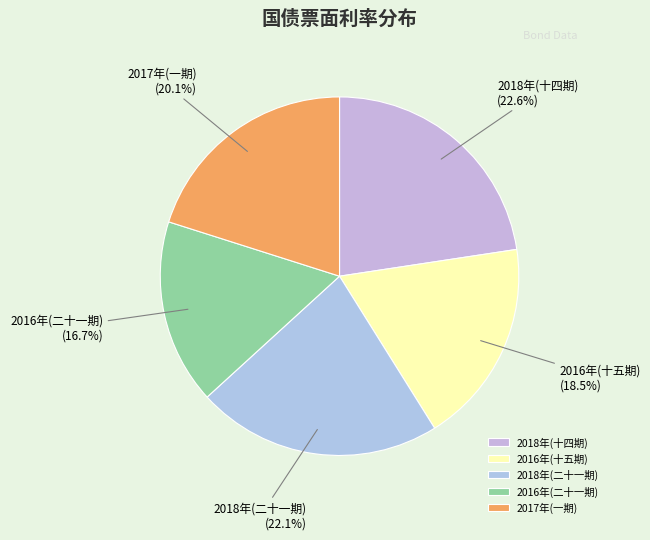

What percentage do 2016年(二十一期) and 2018年(十四期) together represent?

39.3%